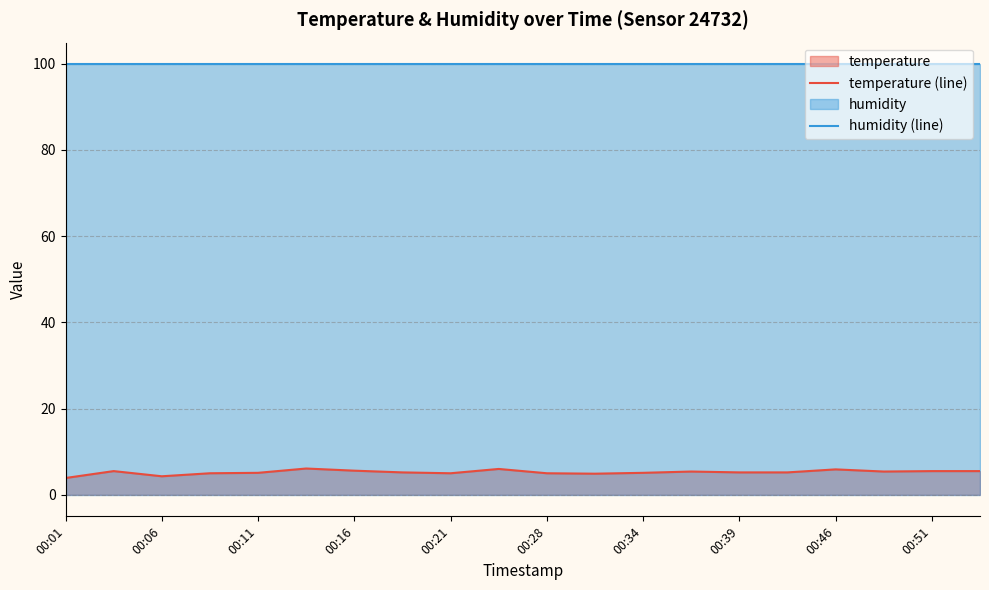

Rank the series by their average value, from highest to lowest.

humidity (line), temperature (line)